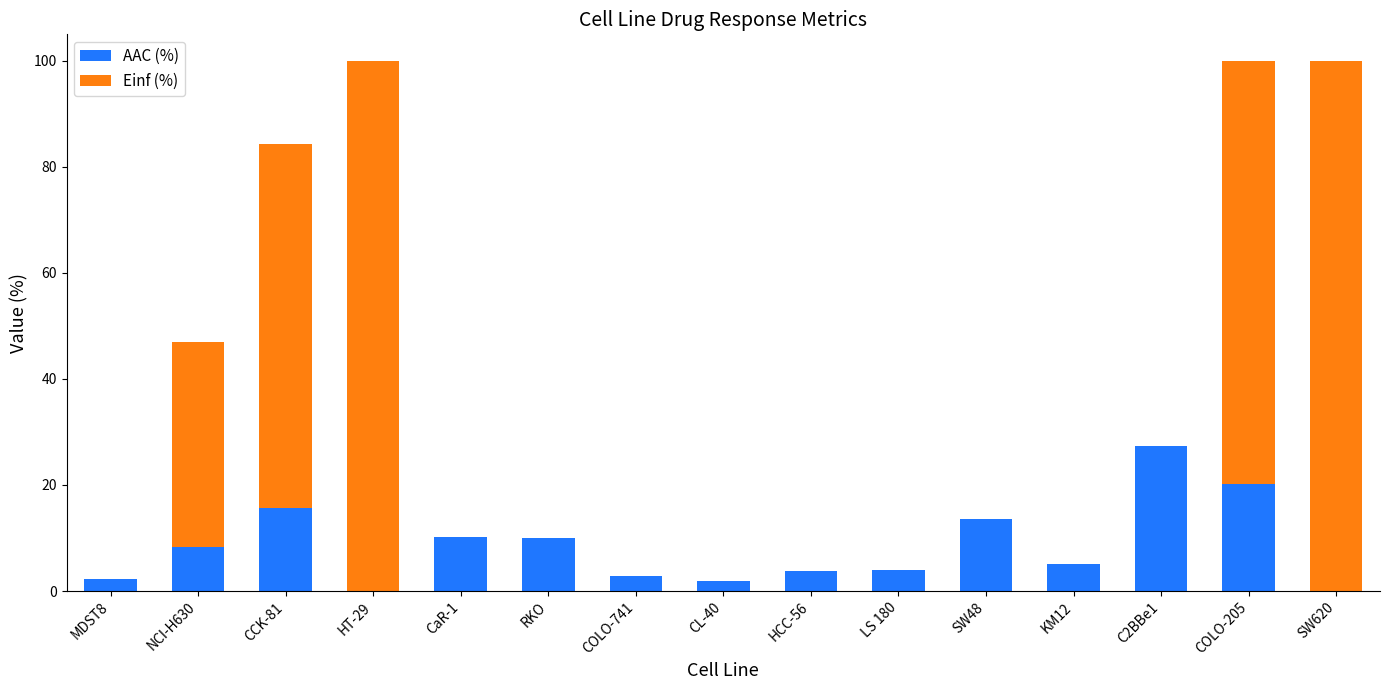

The value of AAC (%) at HT-29 is 0.0. True or false?

True